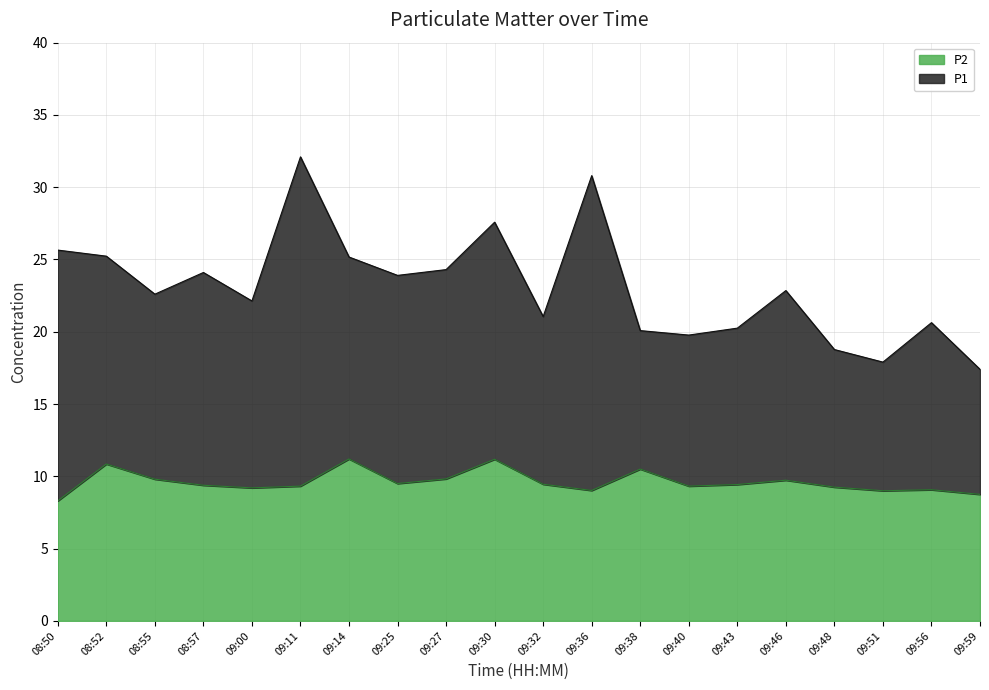

Which series has the largest range (max minus min)?

P1